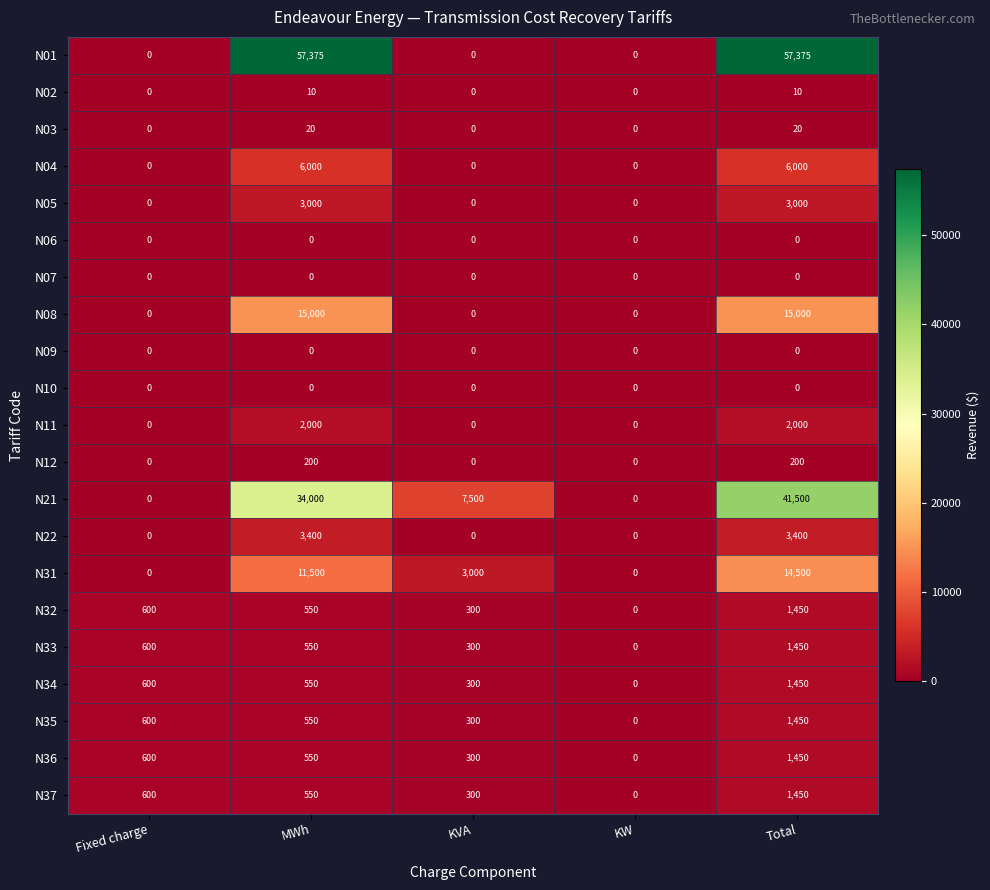

What is the difference between the second highest and minimum values in the N05 series?

3000